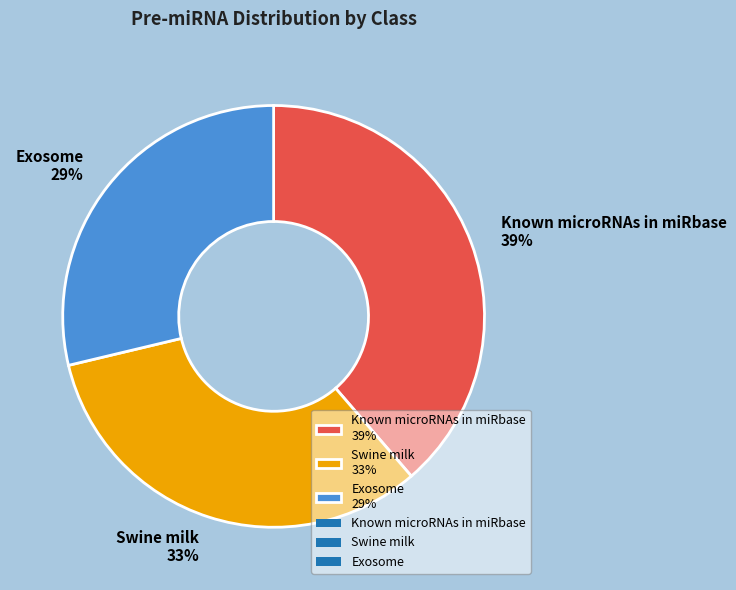

Do Swine milk and Exosome together represent more than half of the pie?

Yes